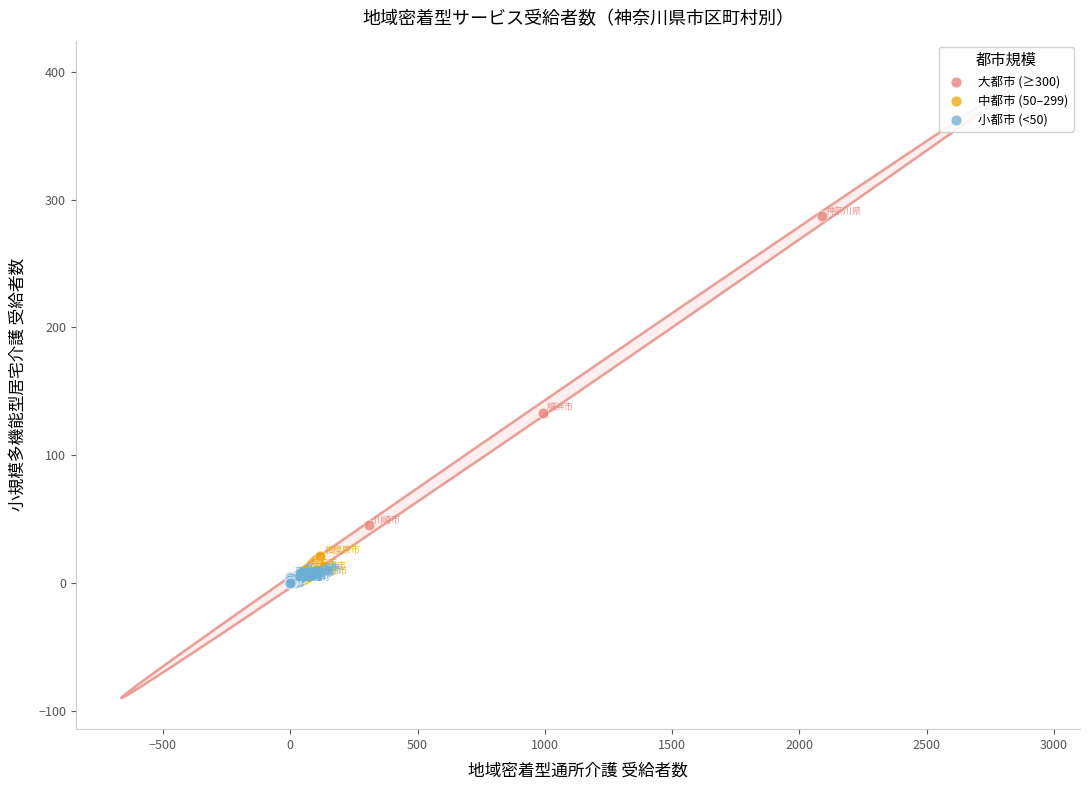

Which series has the largest Y range (max minus min)?

大都市 (≥300)